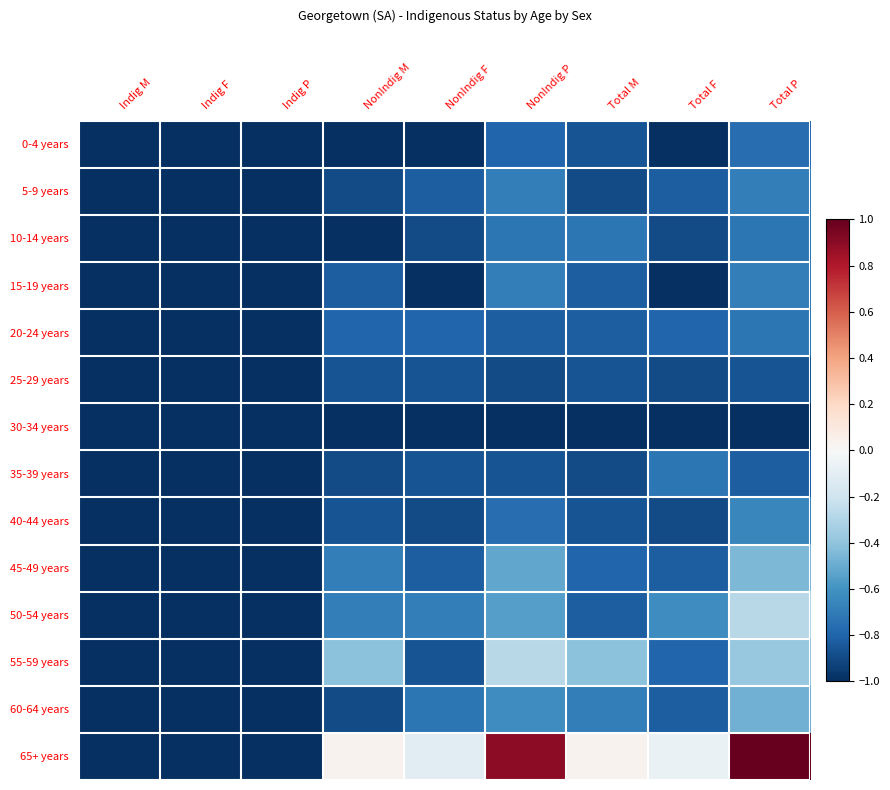

Which series has the largest range (max minus min)?

65+ years